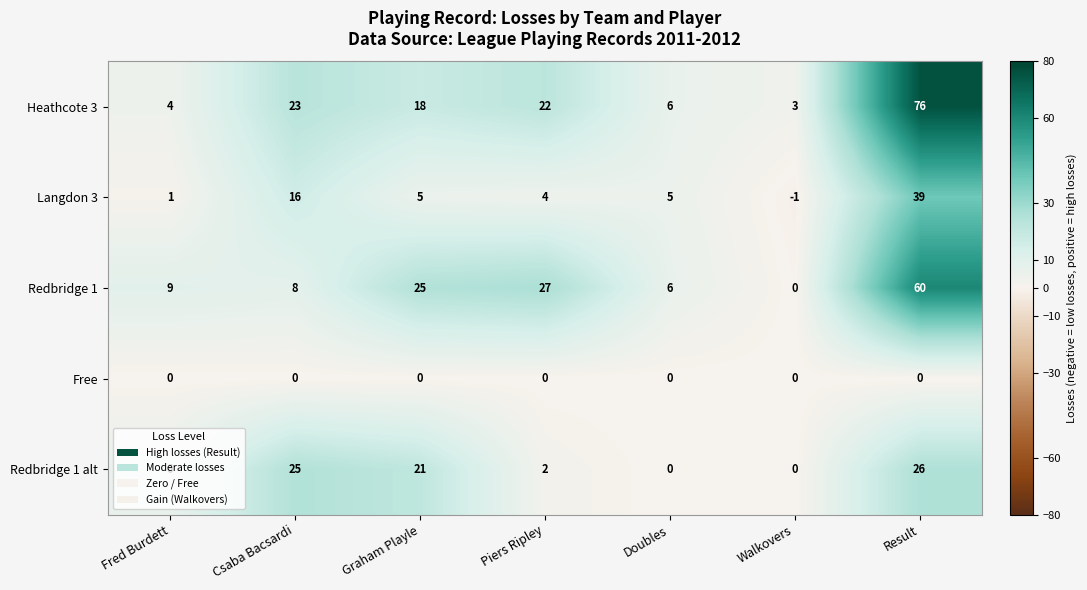

At how many categories does at least one series exceed 23?

4